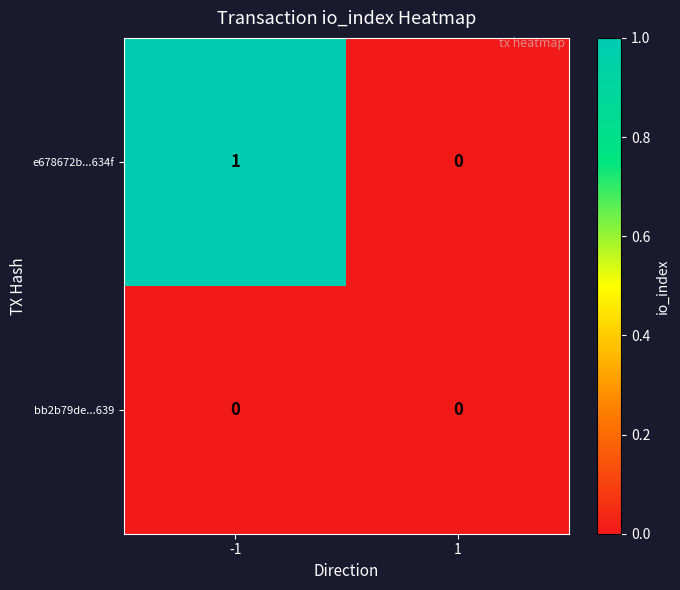

True or false: e678672b...634f has a value of 0 at 1.

True